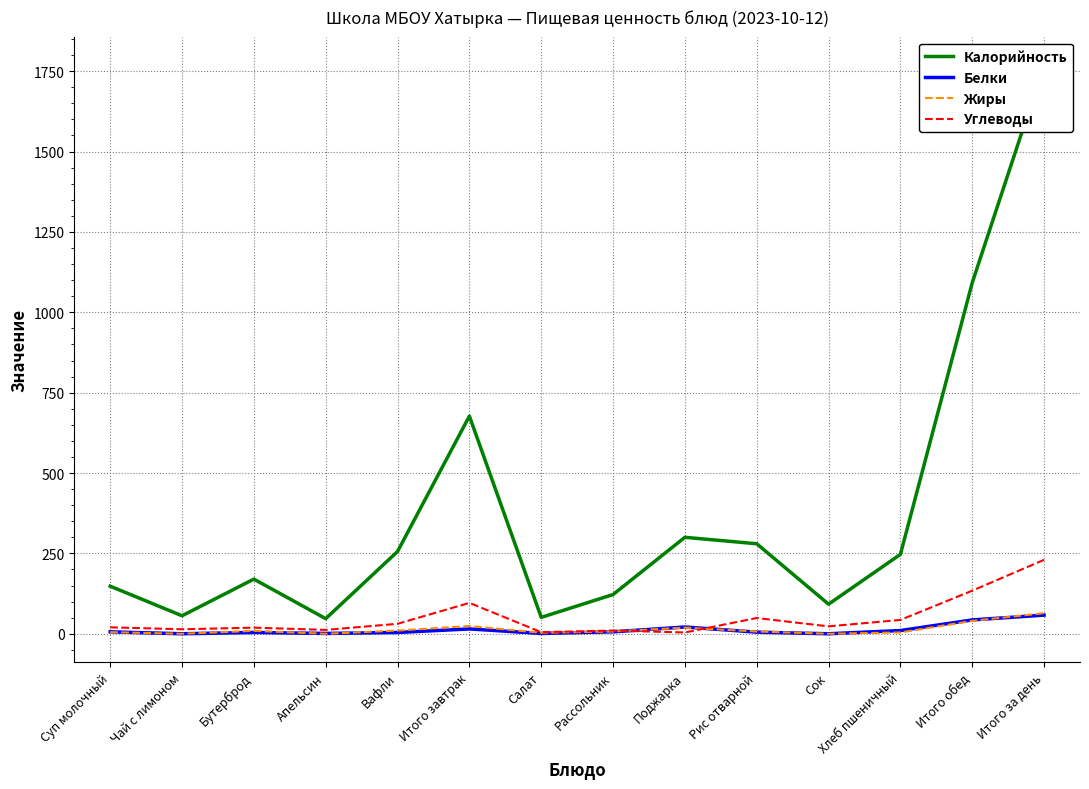

Does the chart display data point markers on the line(s)?

No